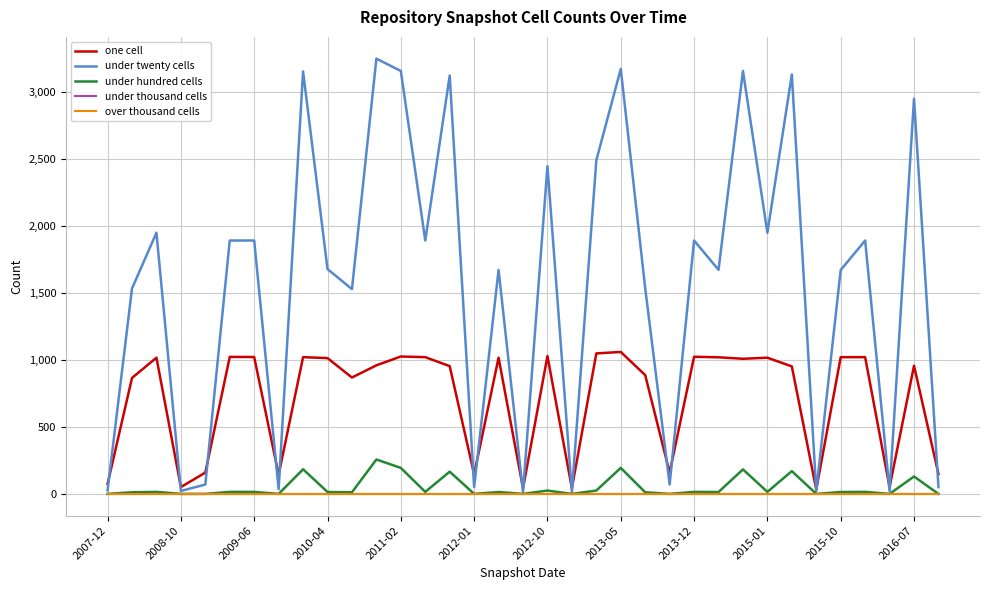

Does the chart display data point markers on the line(s)?

No